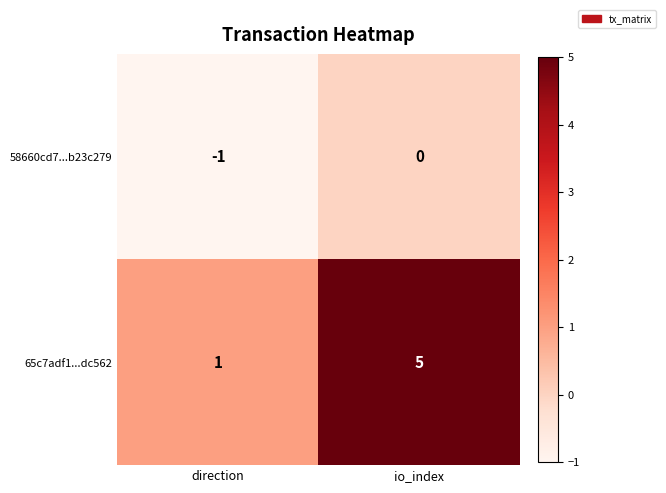

At io_index, list the series in order from smallest to largest.

58660cd7...b23c279, 65c7adf1...dc562